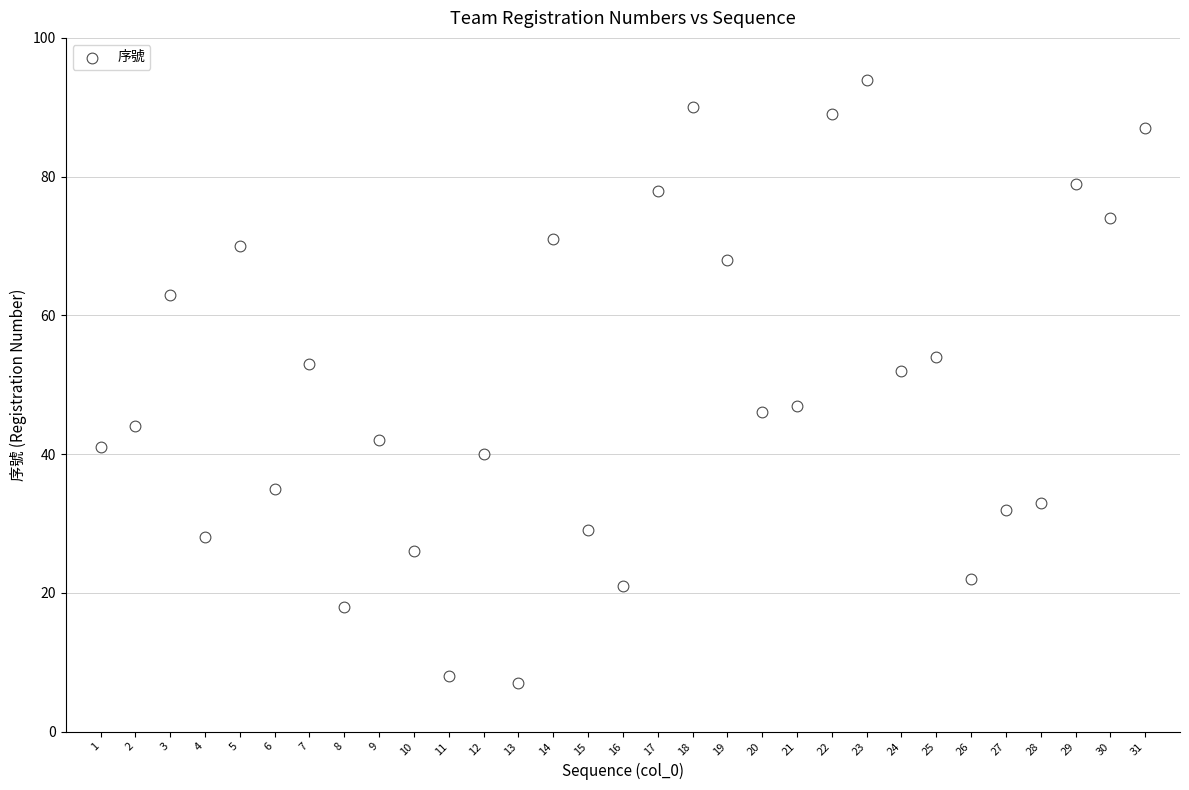

What is the range of Y values (max minus min)?

87